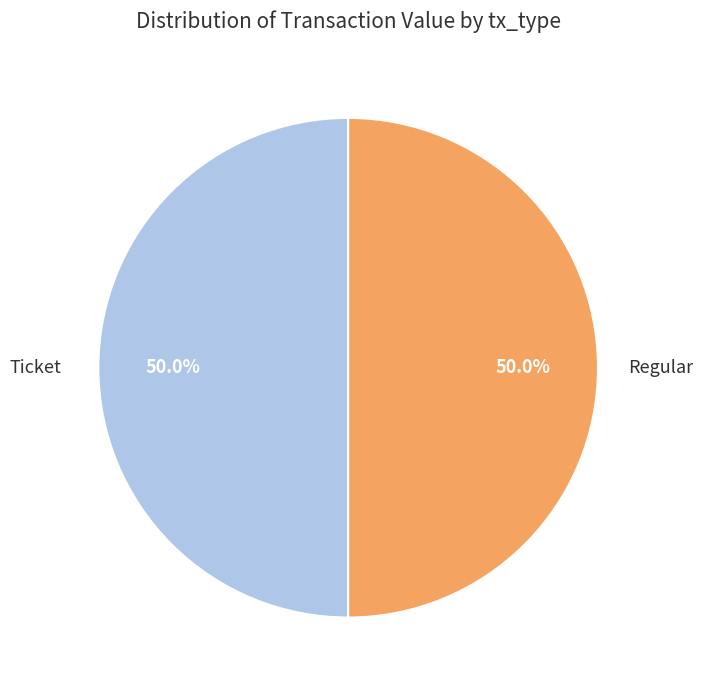

To the nearest percent, what is the average slice percentage?

50%